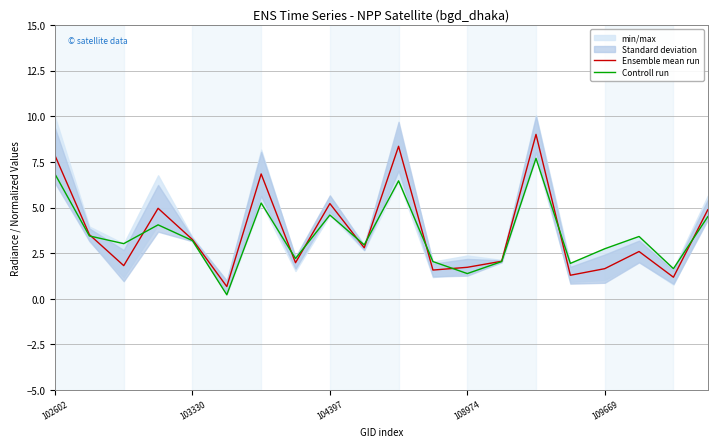

Which series has the widest spread of values?

Ensemble mean run